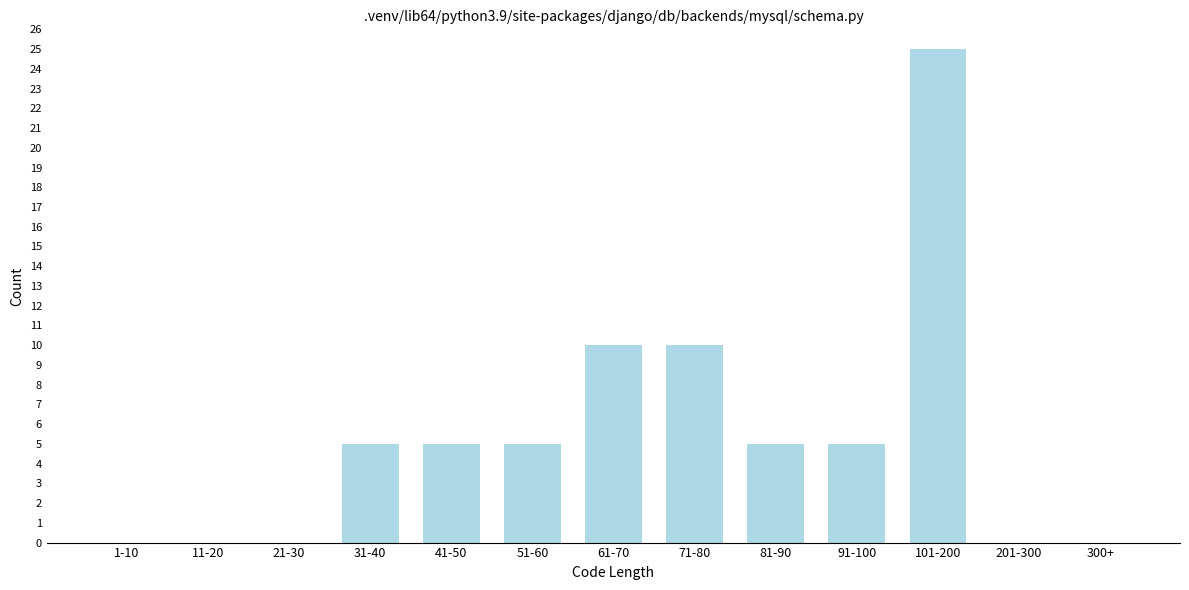

Reading right to left, what are all the values shown in this chart?

300+=0	201-300=0	101-200=25	91-100=5	81-90=5	71-80=10	61-70=10	51-60=5	41-50=5	31-40=5	21-30=0	11-20=0	1-10=0